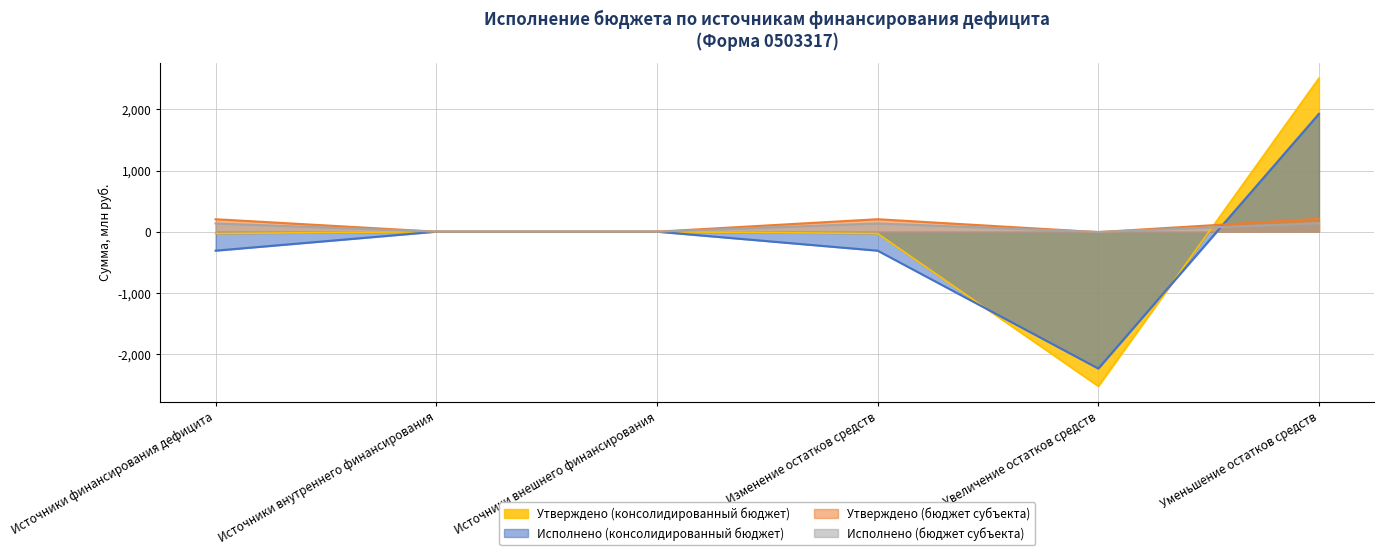

Which series has the largest range (max minus min)?

Утверждено (консолидированный бюджет)